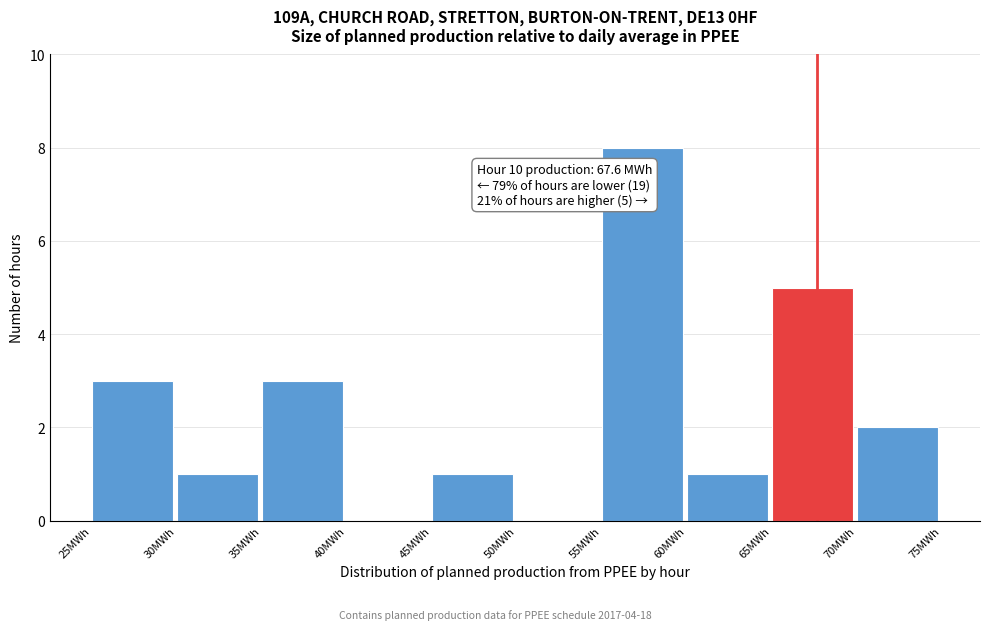

Which range on the x-axis has the tallest bar?

55 to 60